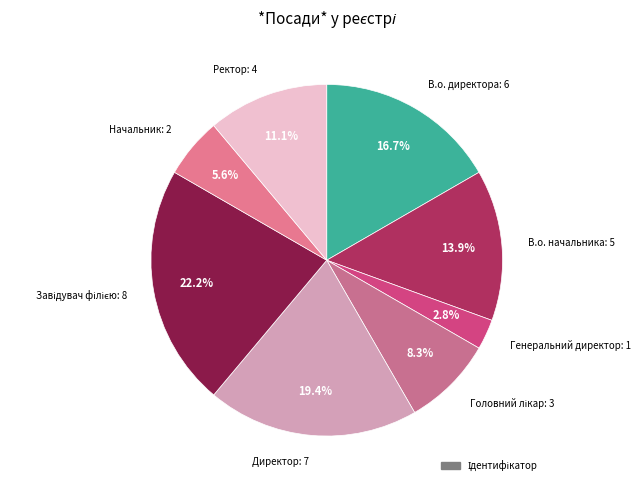

Count the number of slices in the pie.

8